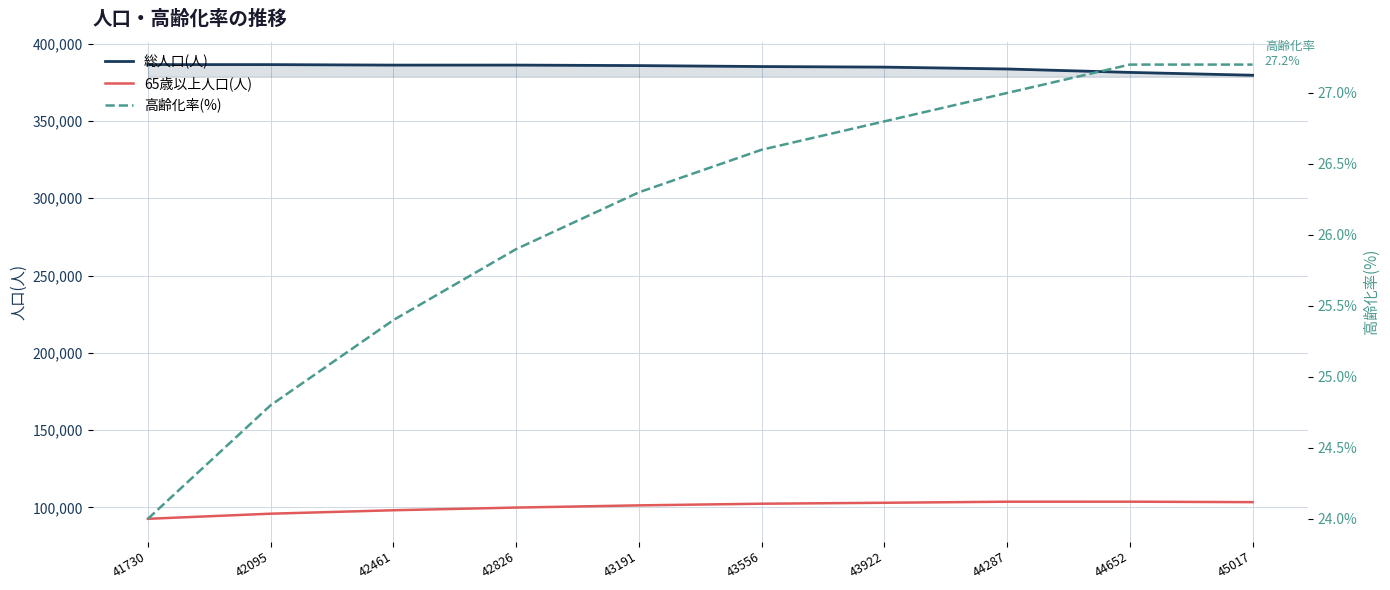

How many values in the 総人口(人) series are below 385777?

5